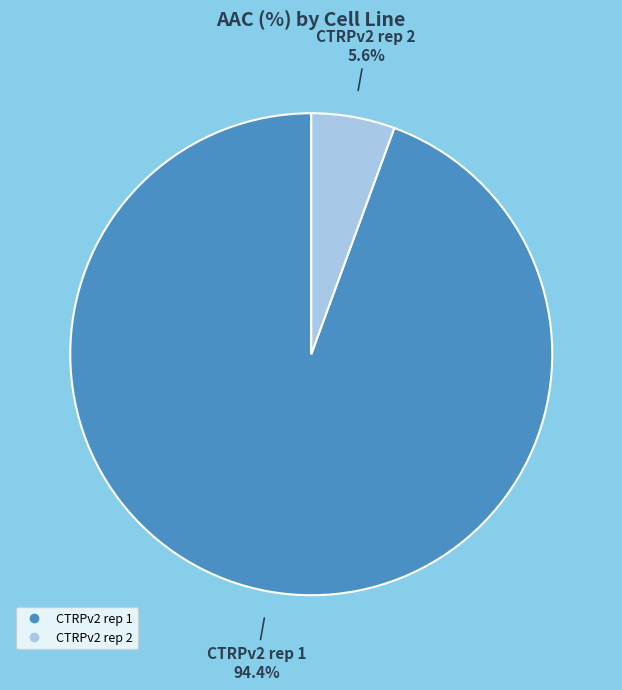

True or false: CTRPv2 rep 1 accounts for 99% of the total.

False